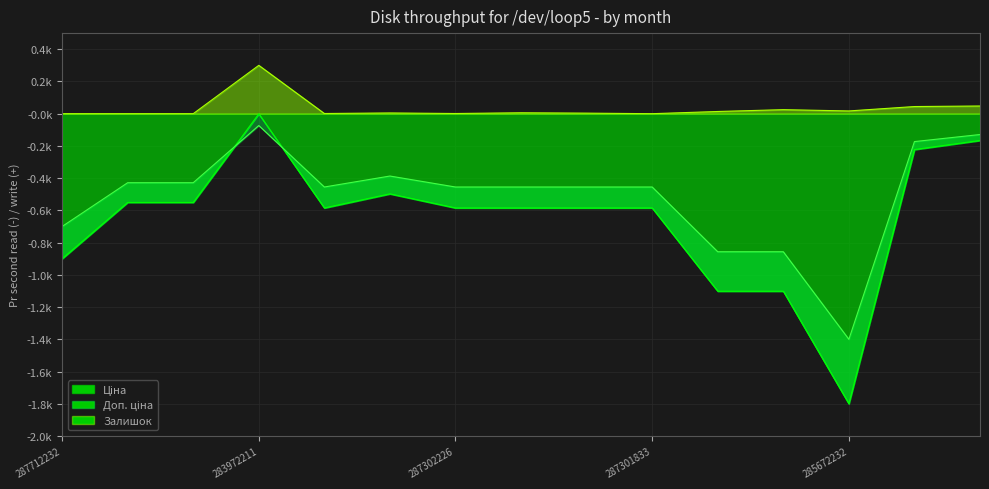

How many lines are shown in the chart?

3